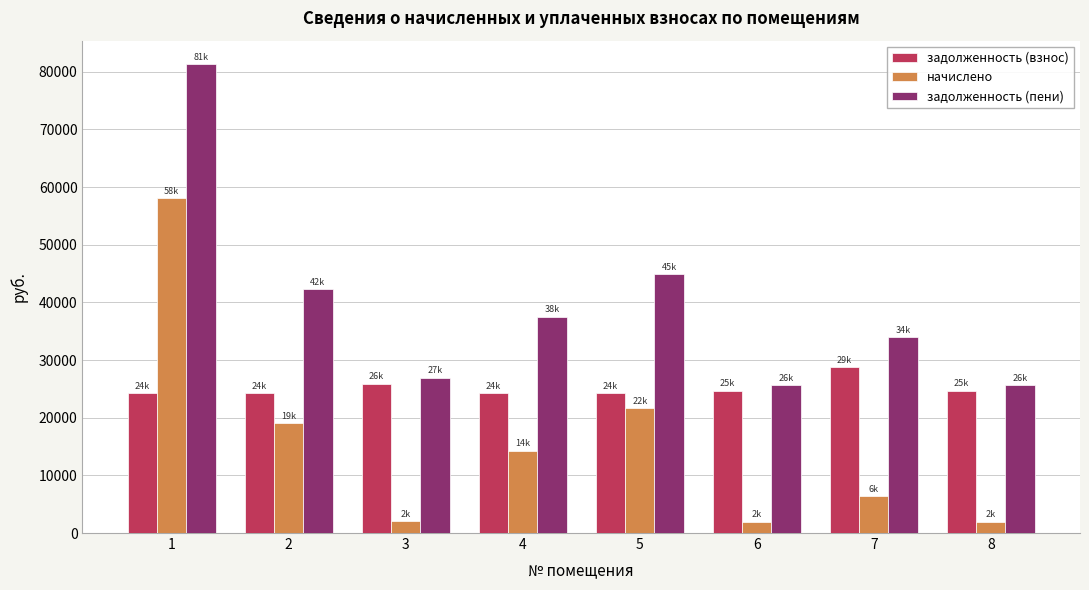

The начислено series shows 21607.9 at 5. True or false?

True